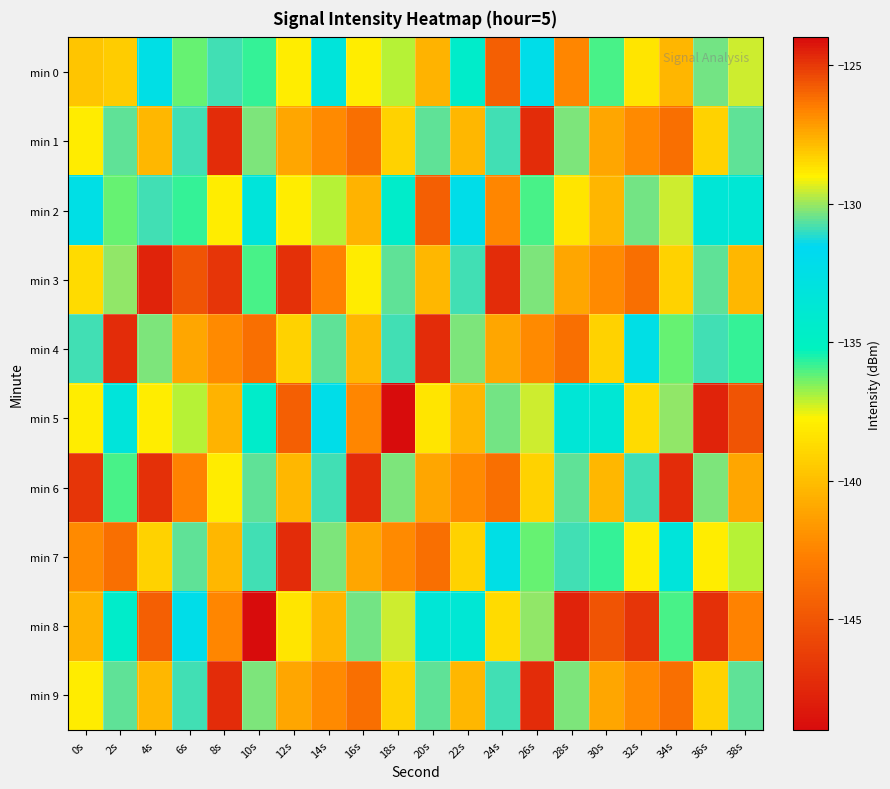

What is the spread (max minus min) of values at 8s?

13.2